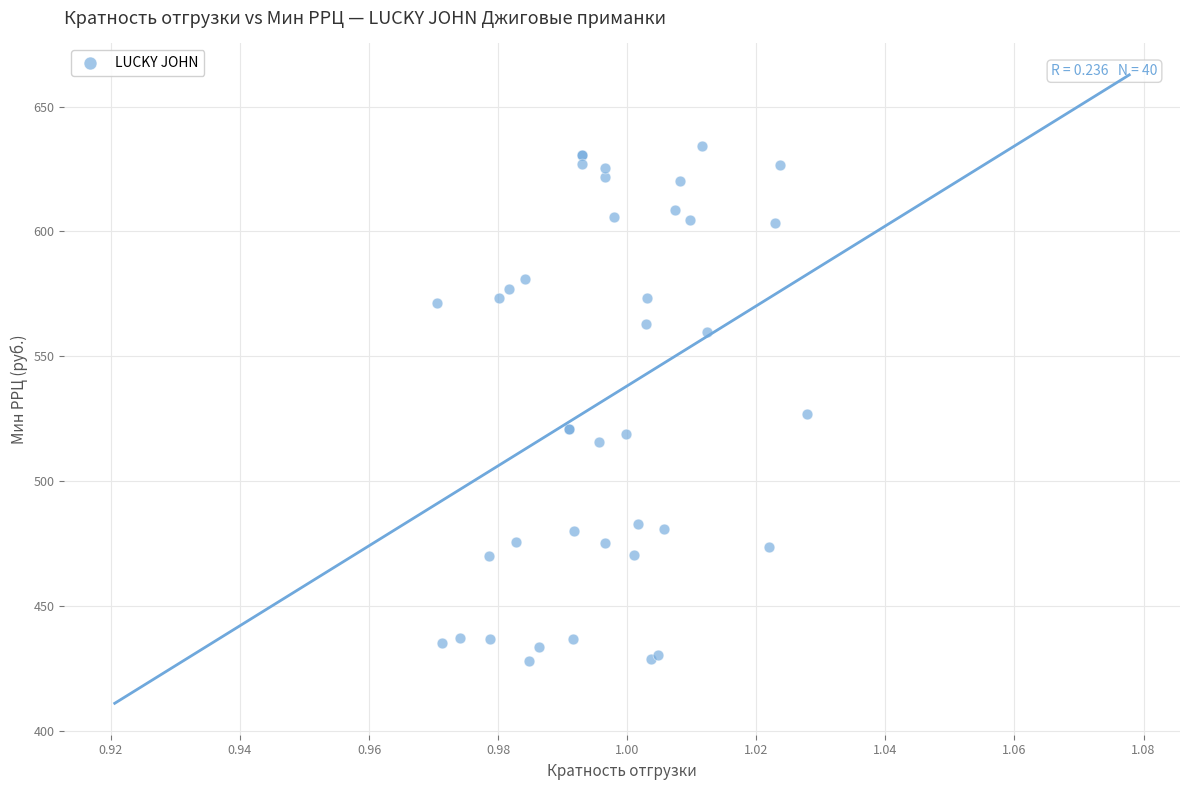

What Y value in the scatter plot is closest to 531?

526.7